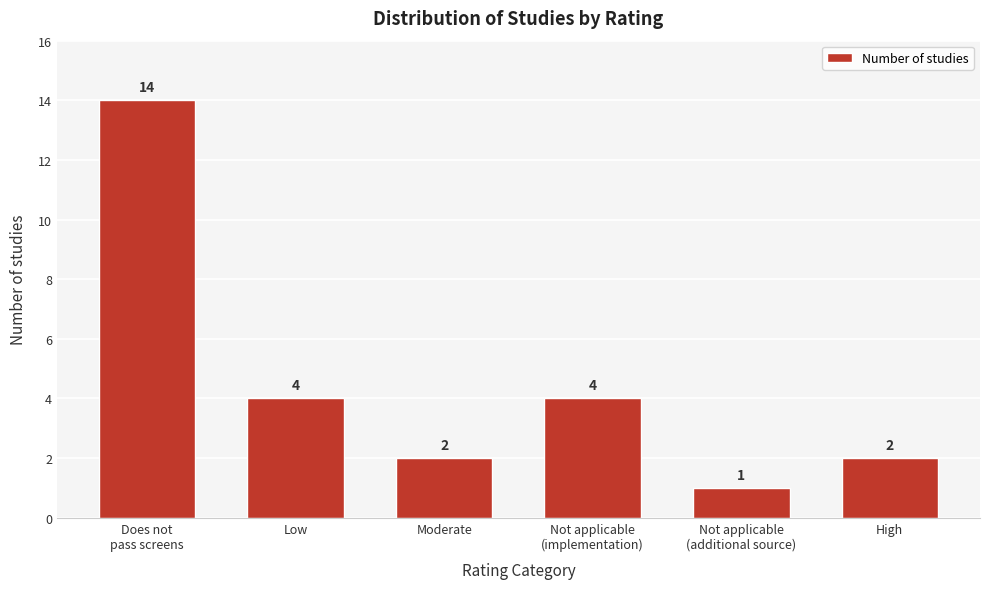

Reading left to right, transcribe all the data shown in this chart.

14	4	2	4	1	2